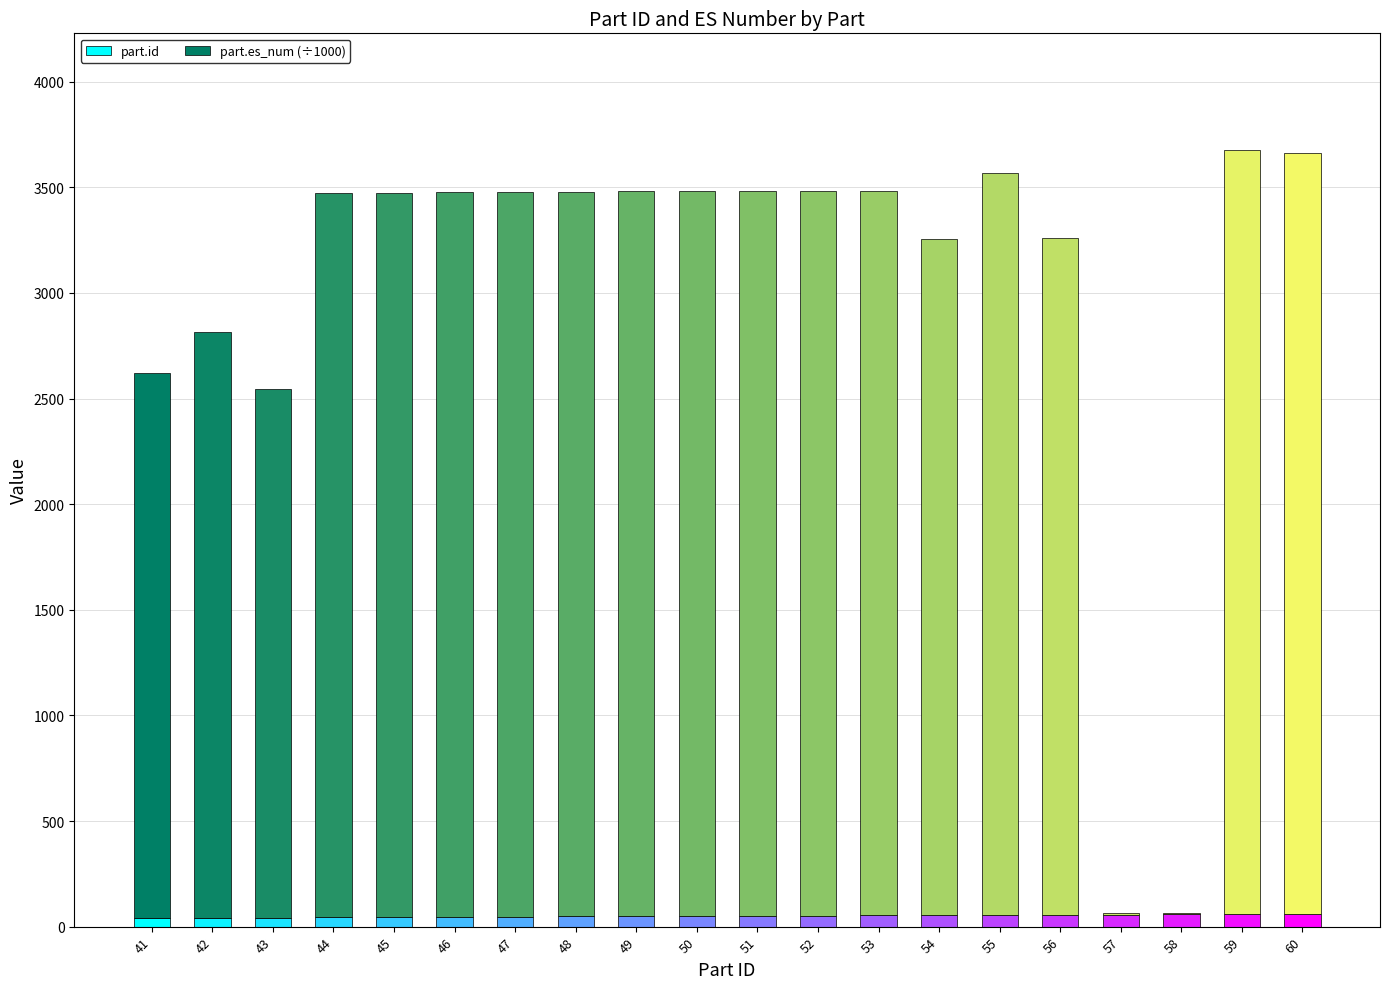

At how many categories does at least one series exceed 1941?

18